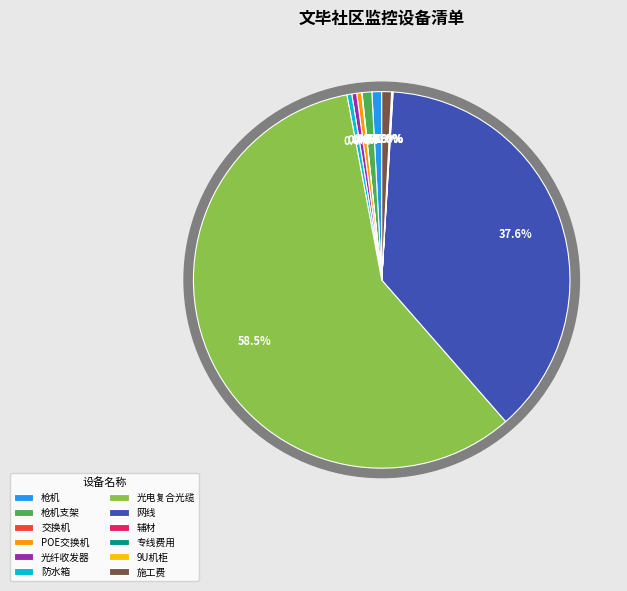

What portion of the pie excludes 防水箱?

99.6%